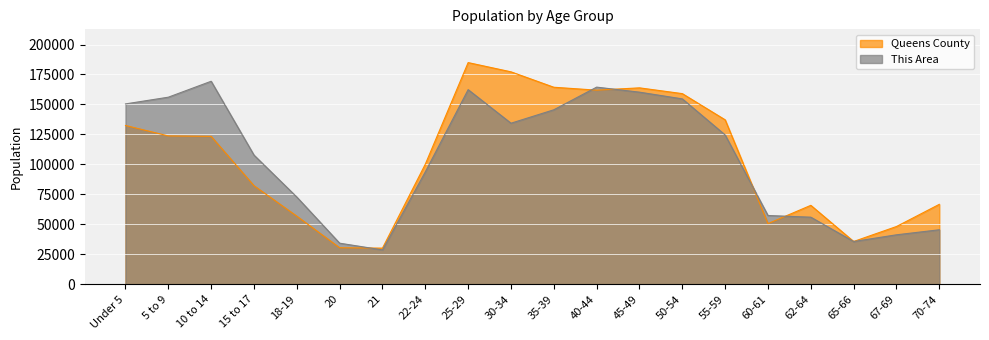

What is the sum of all This Area values?

2095200.0